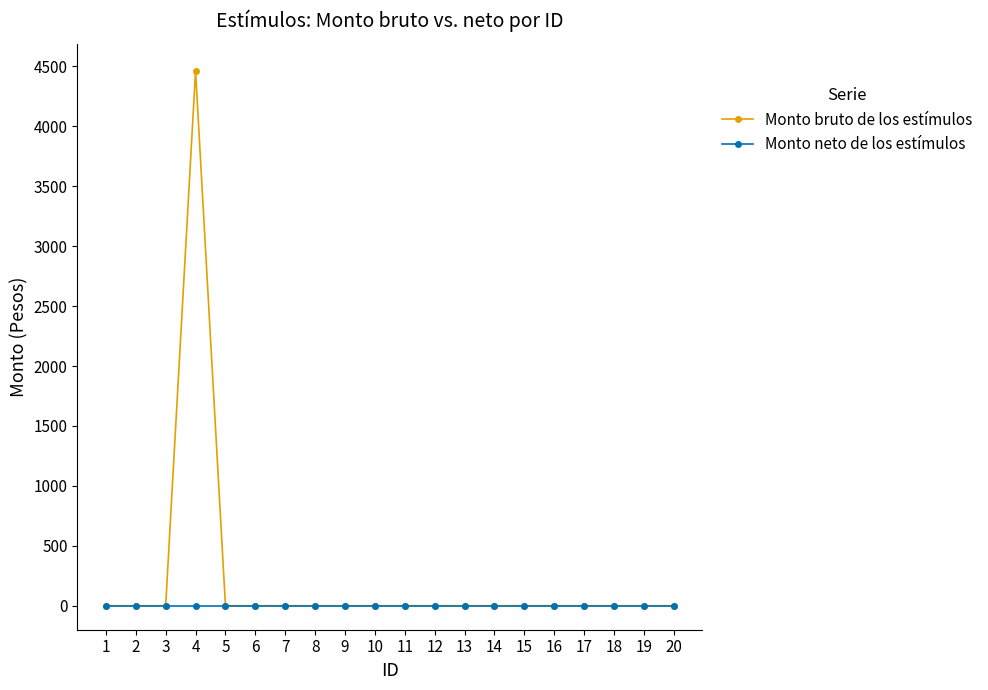

Which series has the widest spread of values?

Monto bruto de los estímulos